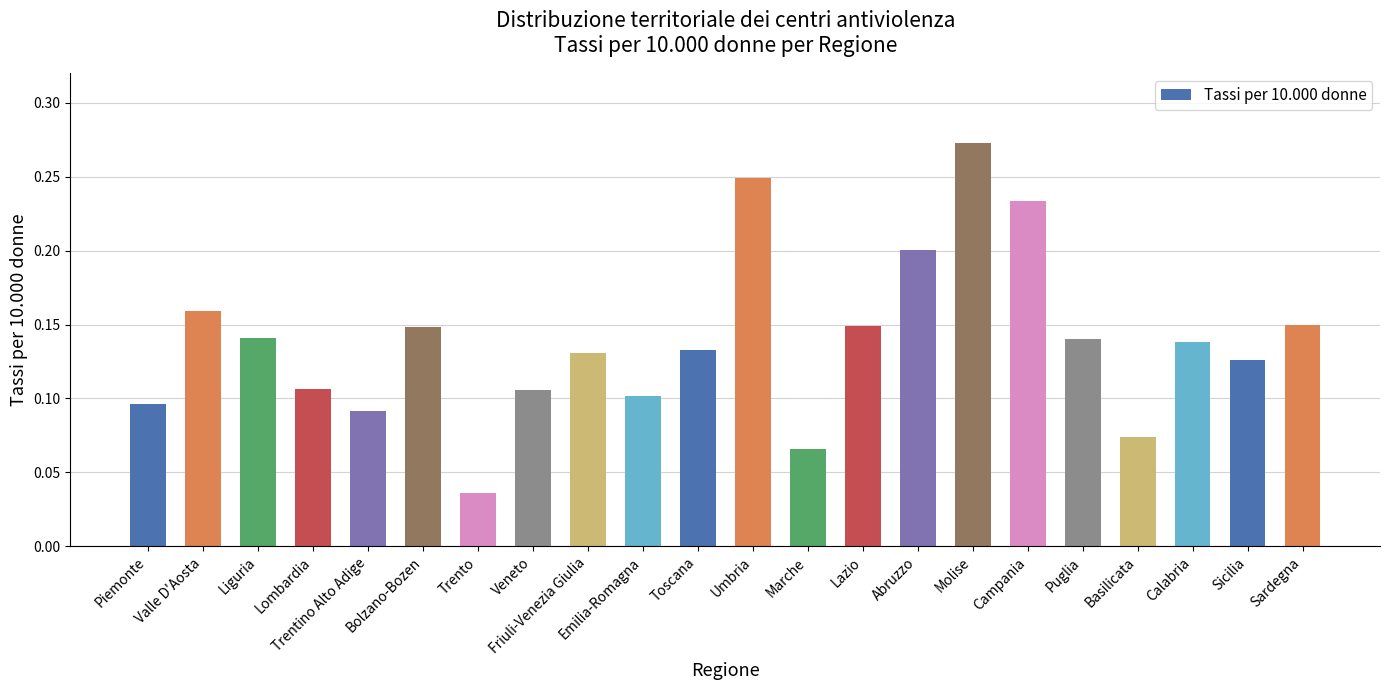

Does the chart contain any negative values?

No